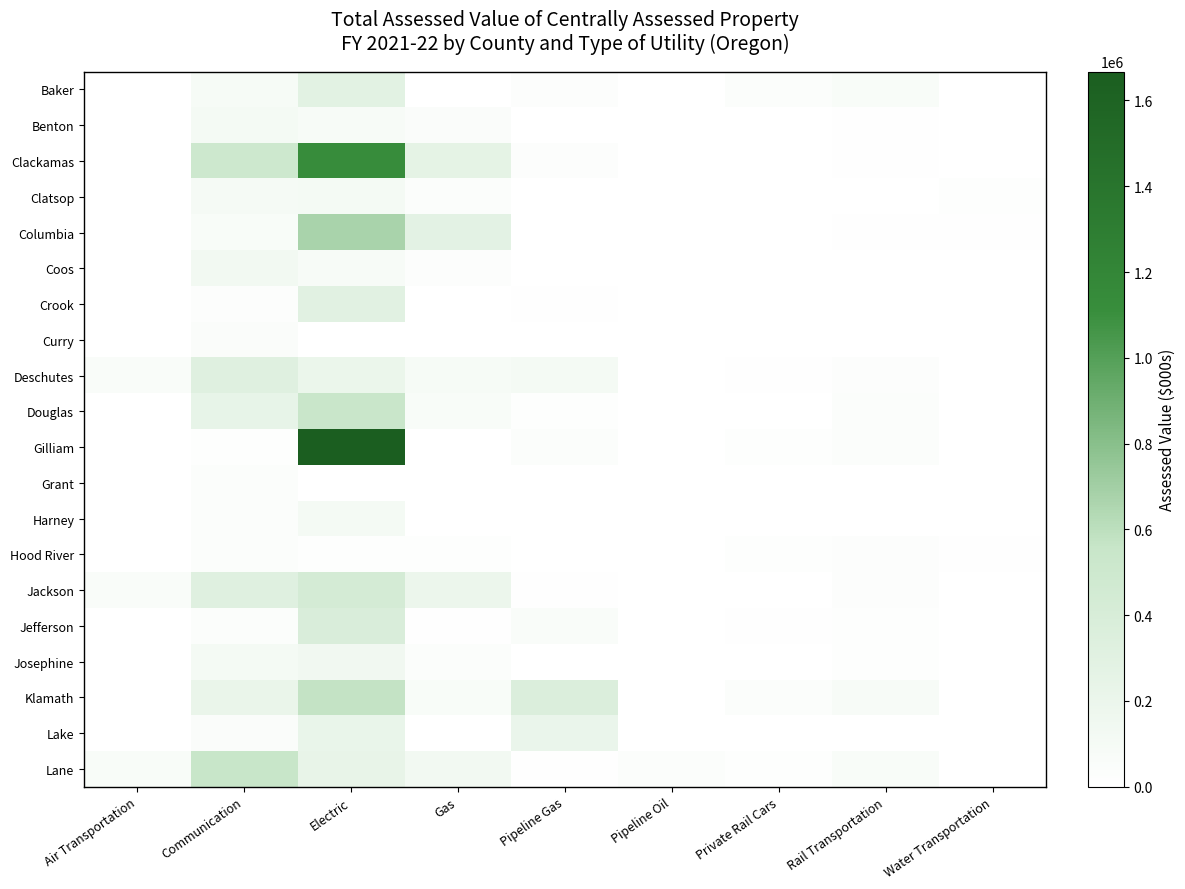

Between Rail Transportation and Gas, which is larger?

Rail Transportation